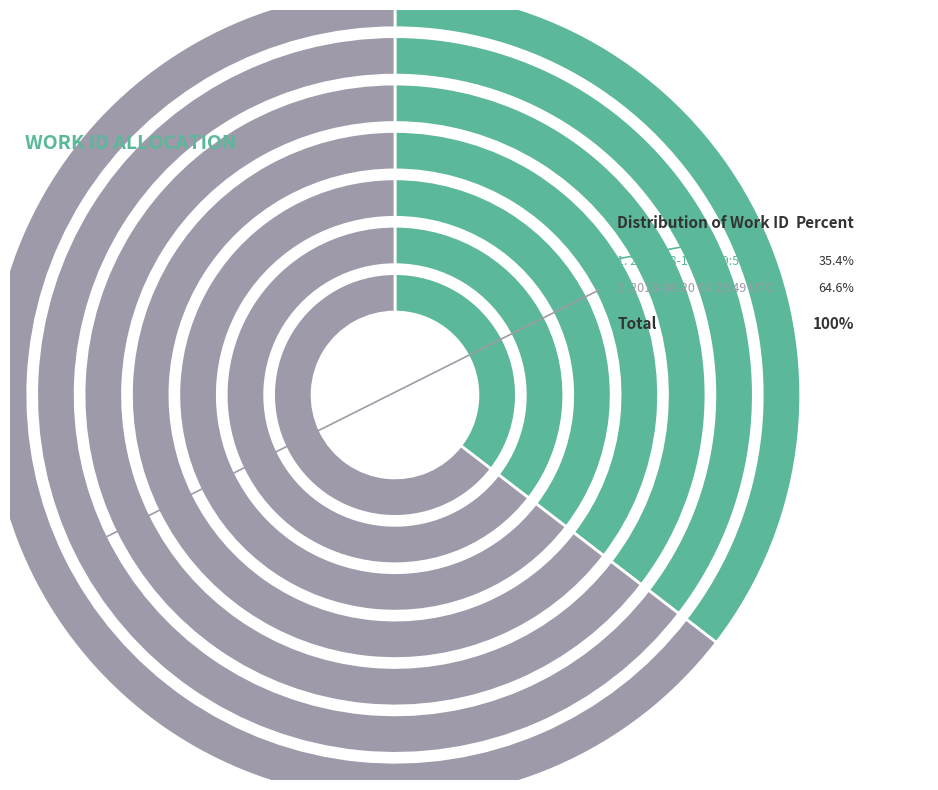

Does any single category account for the majority?

Yes